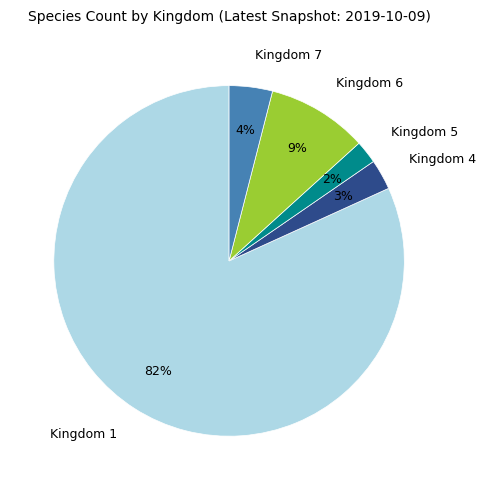

Do Kingdom 7 and Kingdom 4 together represent more than half of the pie?

No